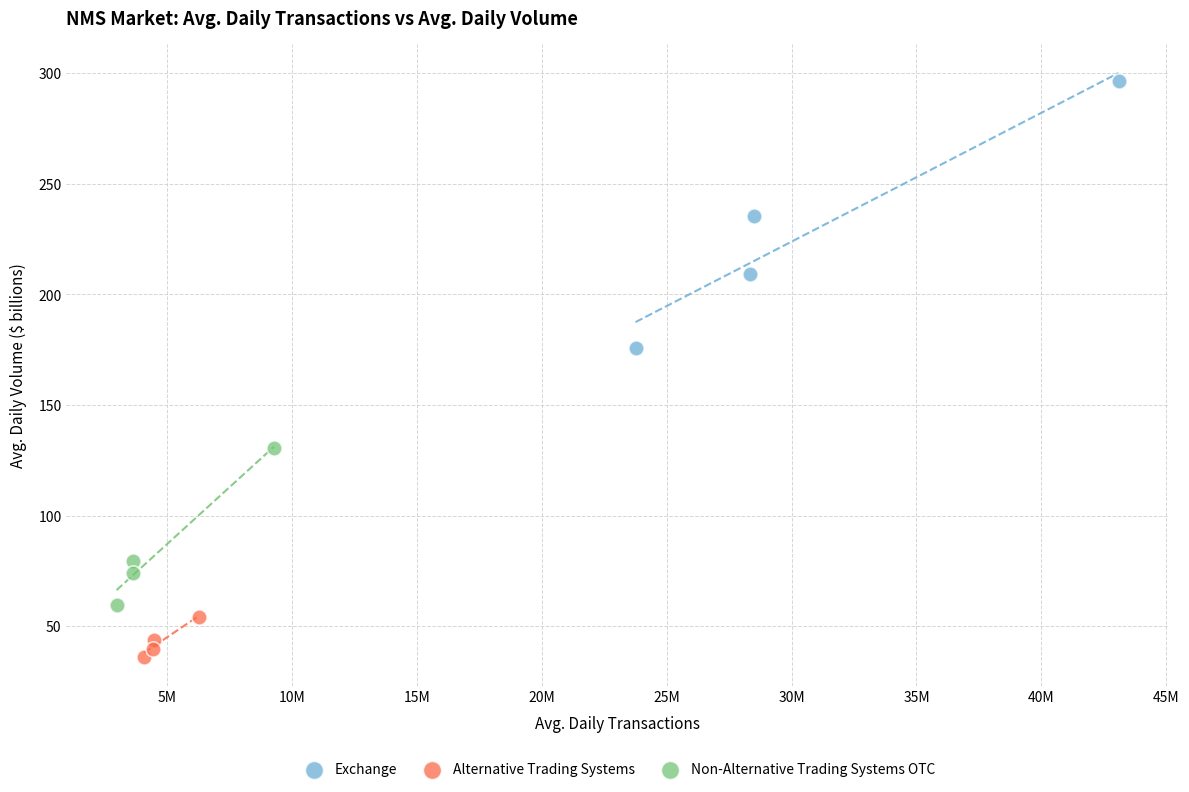

Which series has the largest Y range (max minus min)?

Exchange